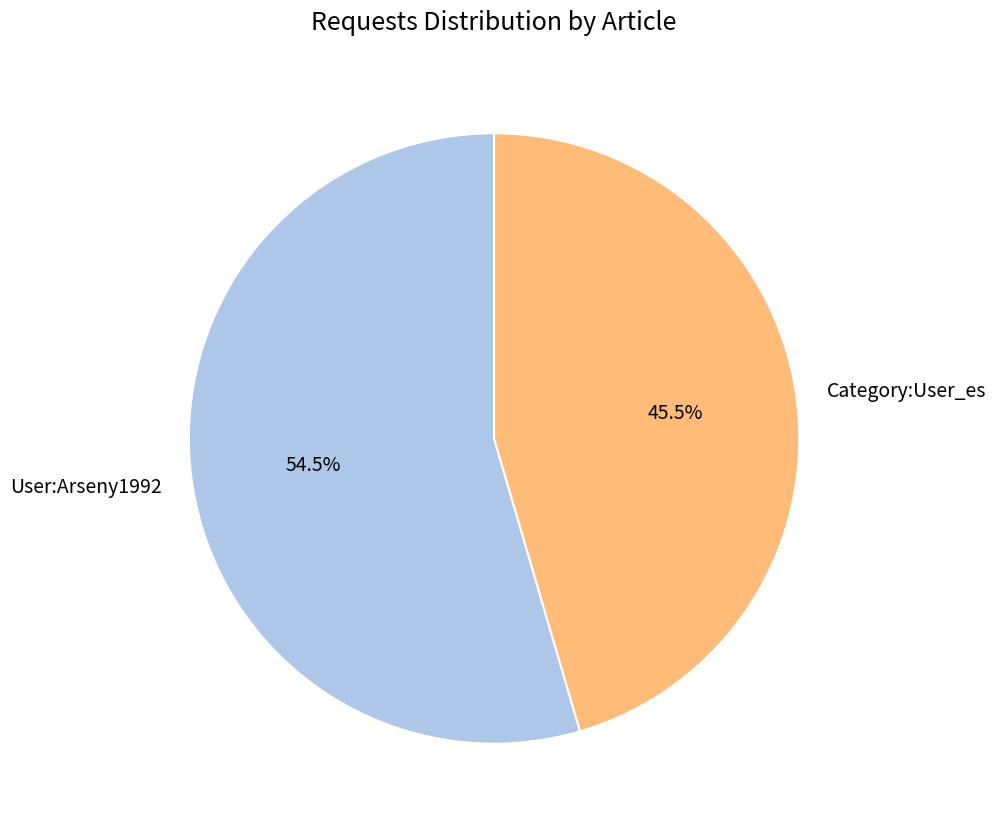

Is there a majority slice in this chart?

Yes